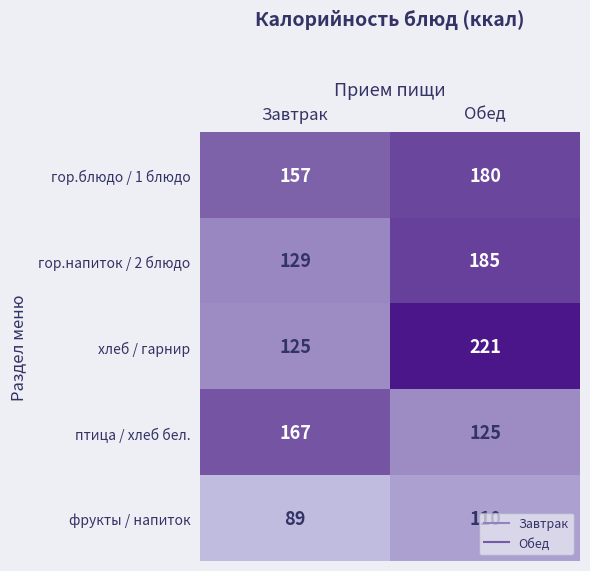

What is the sum of the хлеб / гарнир values at Обед and Завтрак?

346